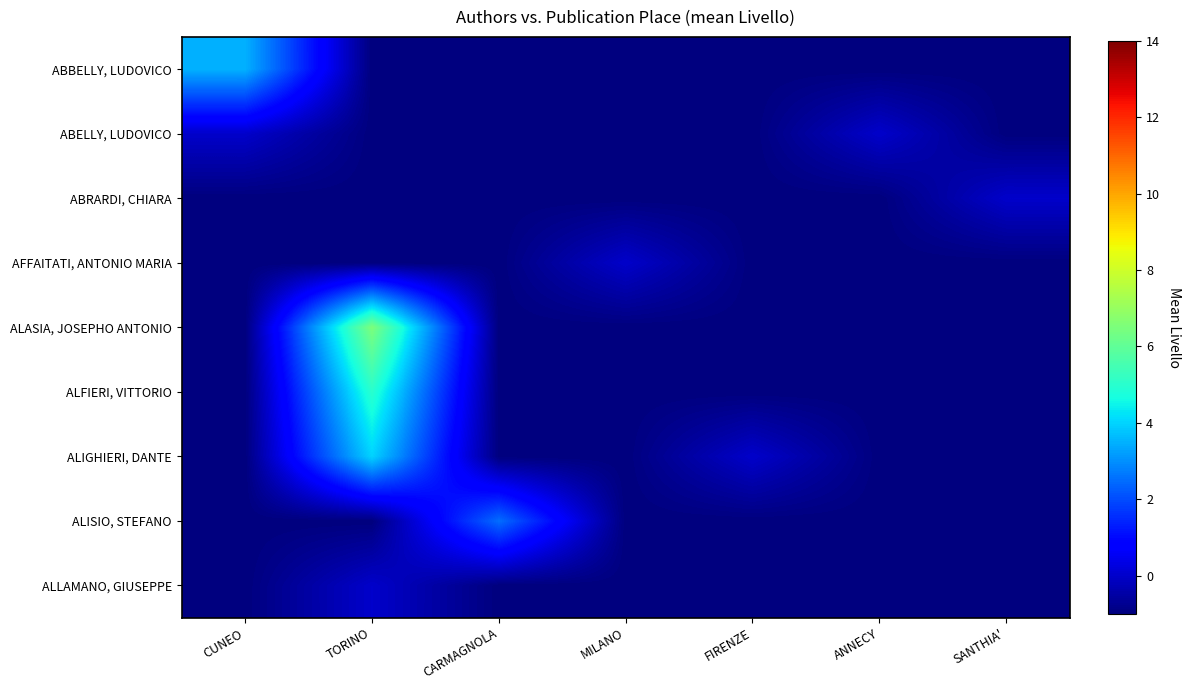

At how many categories does at least one series exceed 2?

3